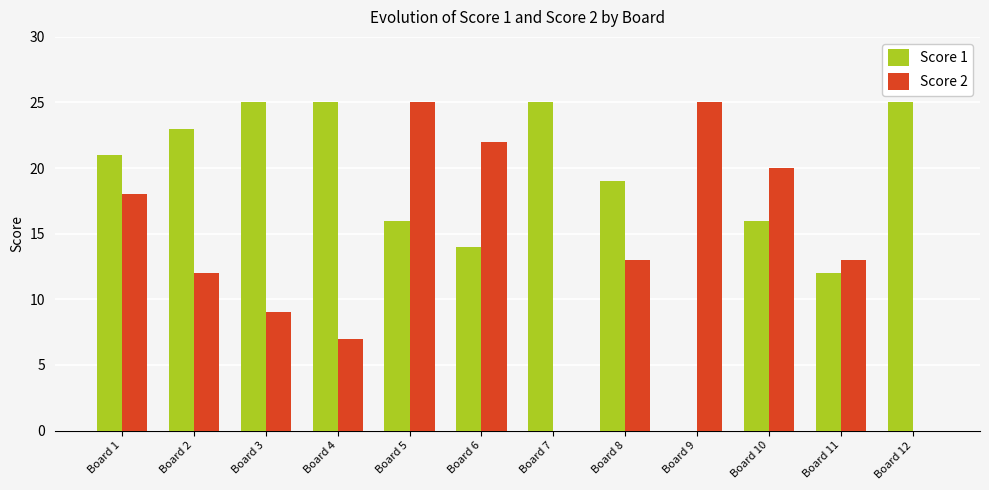

Which series changed the most between Board 6 and Board 8?

Score 2